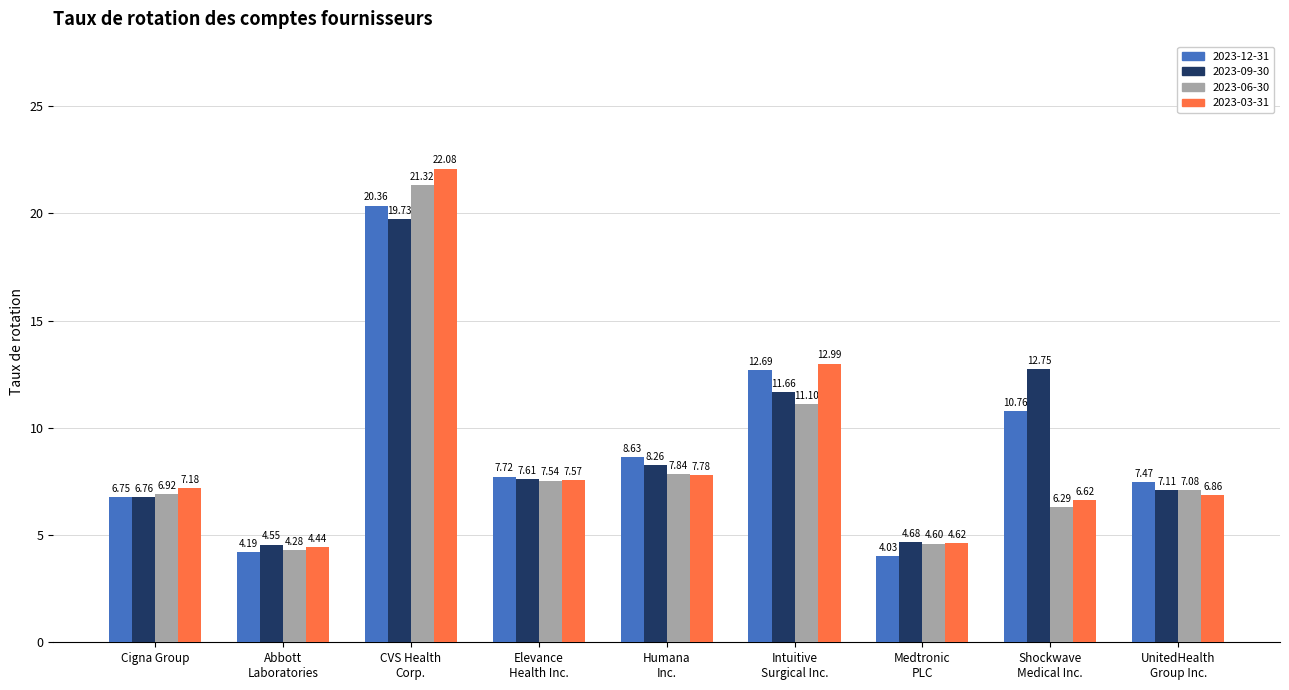

What is the total value across all series at Medtronic
PLC?

17.9